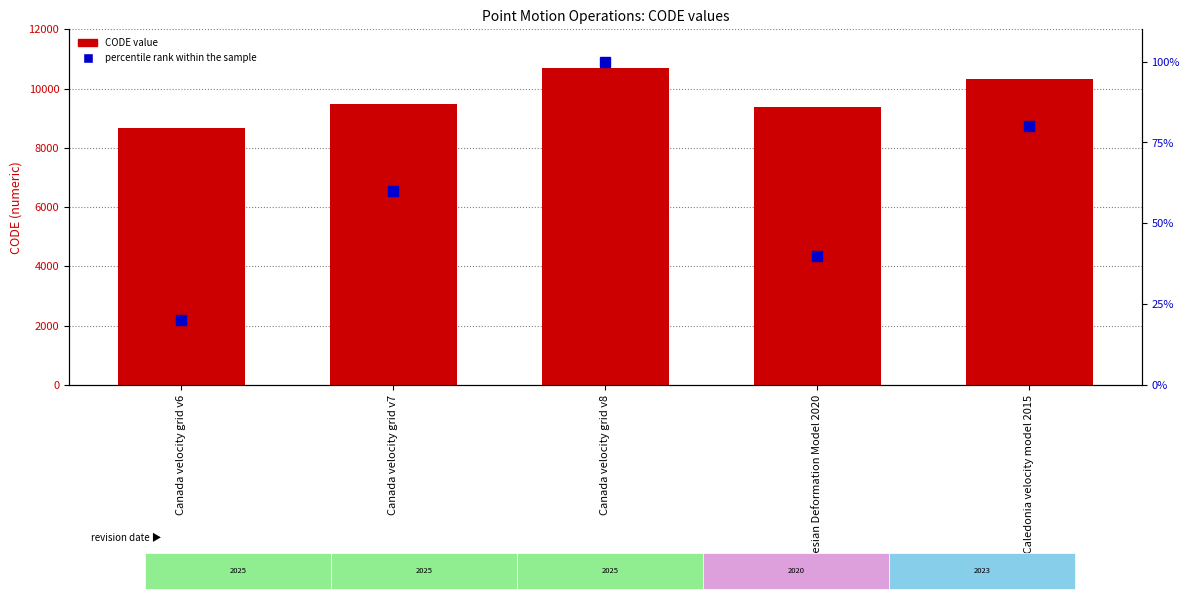

Reading right to left, extract all data points from this chart.

CODE: 10323	9375	10707	9483	8676
percentile rank within the sample: 80	40	100	60	20